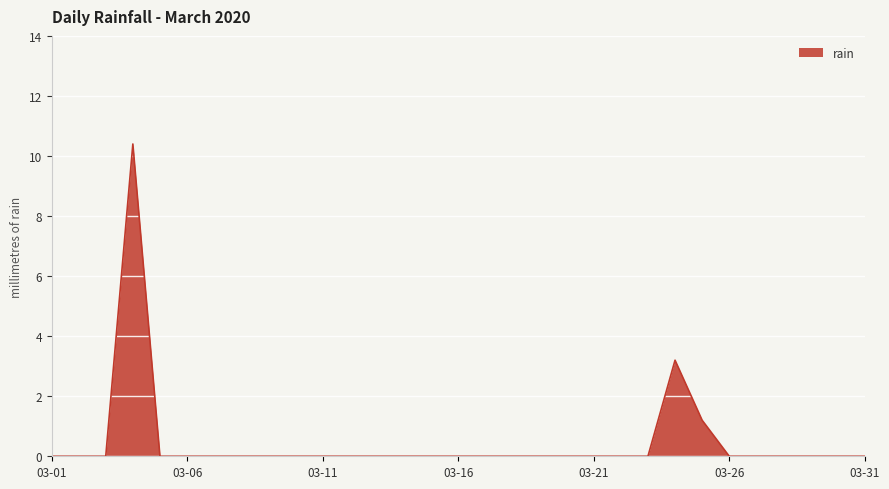

What is the greatest value displayed?

10.4